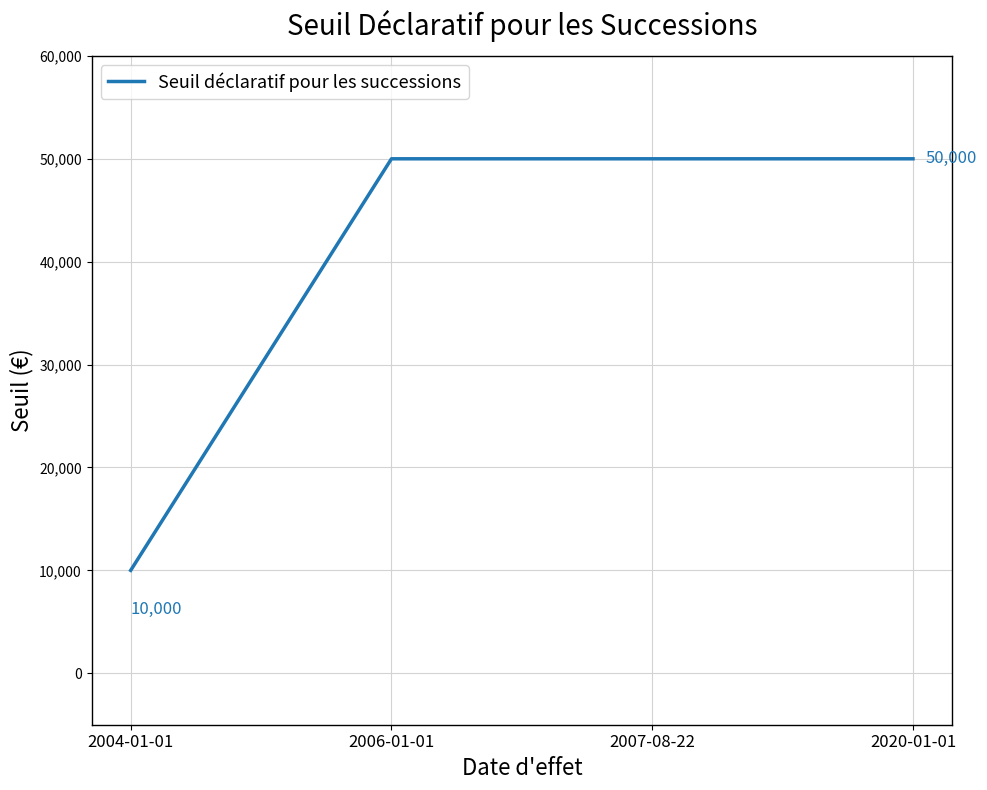

What is the greatest value displayed?

50000